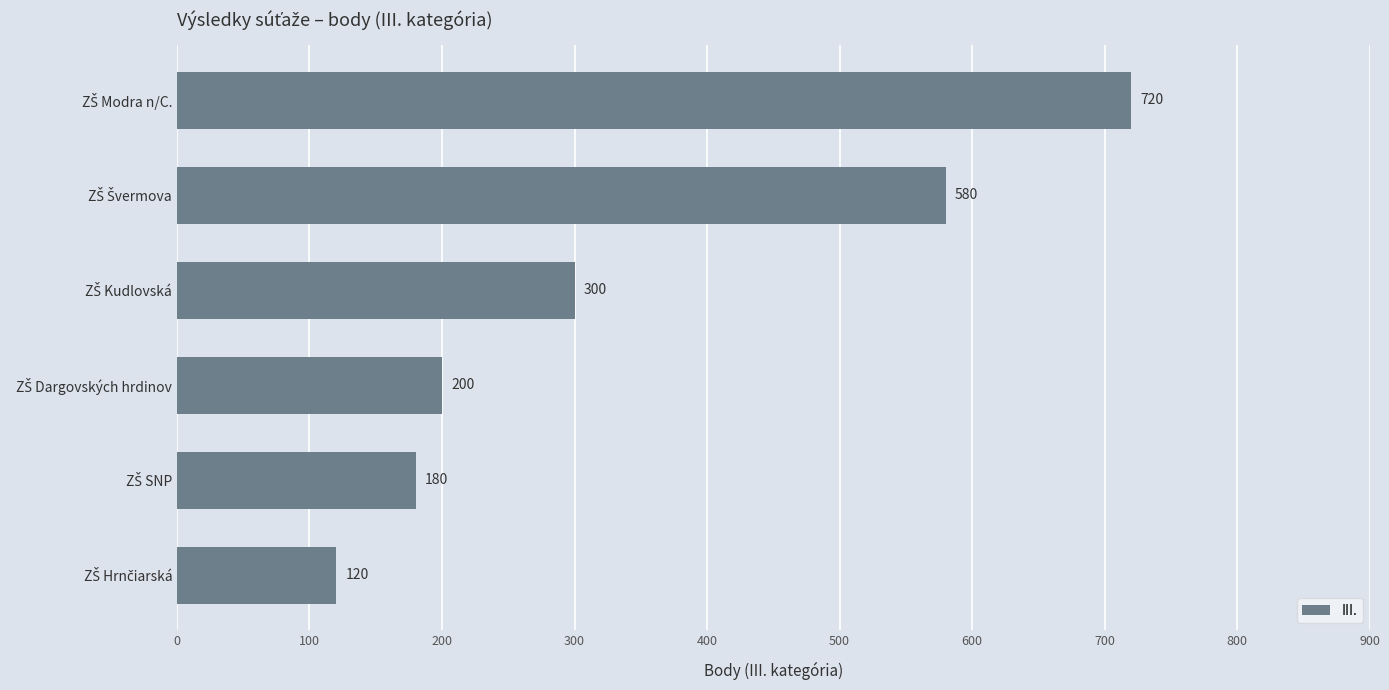

Reading top to bottom, extract all data points from this chart.

720	580	300	200	180	120